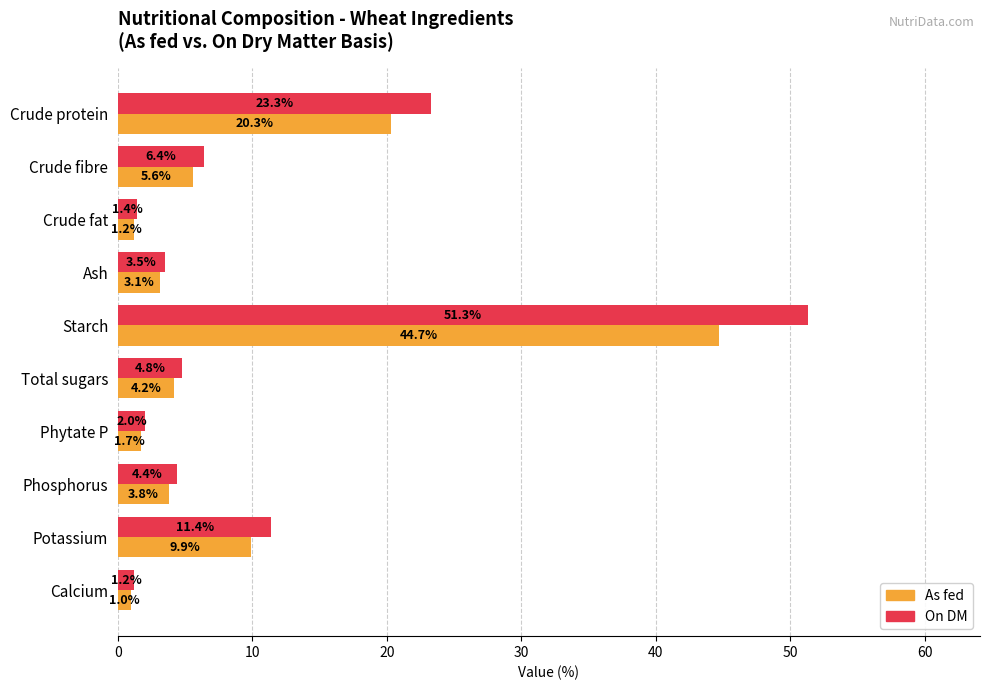

What is the sum of all On DM values?

109.7